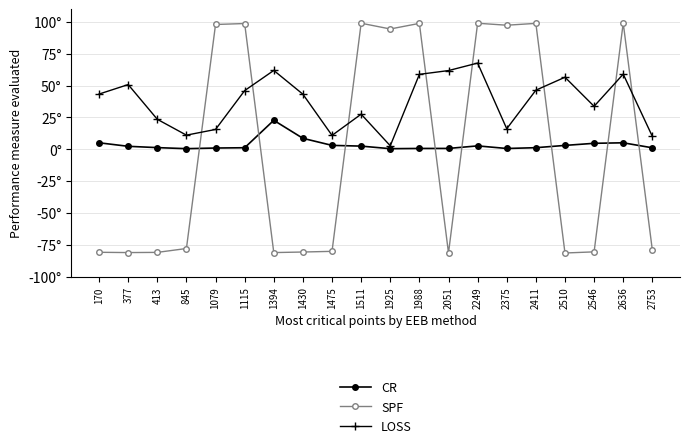

Which has a higher value, 2510 or 2375?

2510